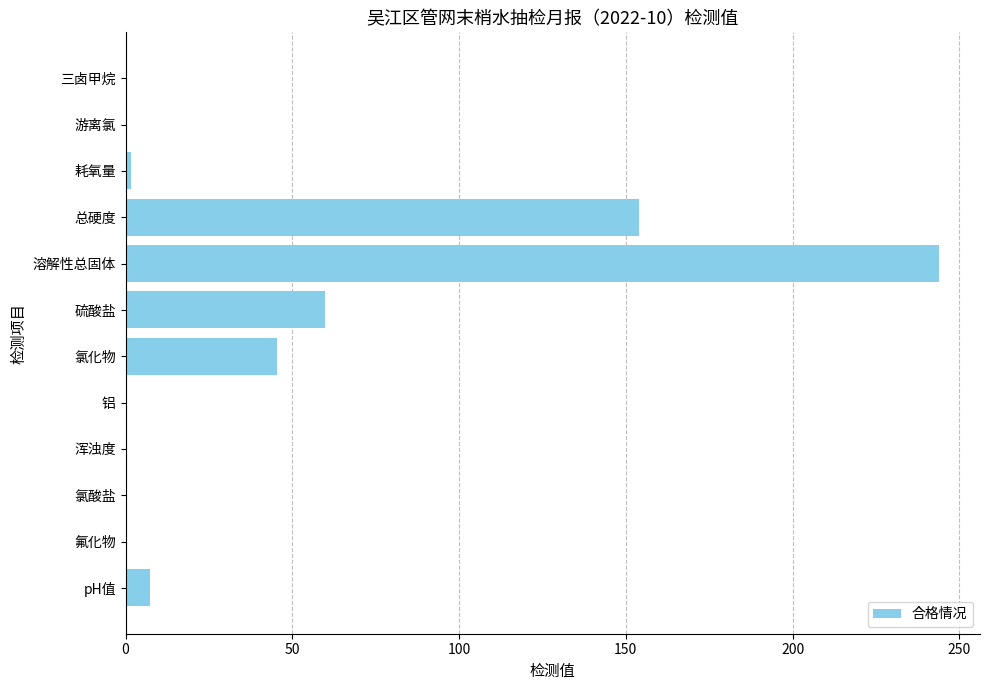

Approximately how many times larger is the value at 总硬度 compared to 硫酸盐?

2.6